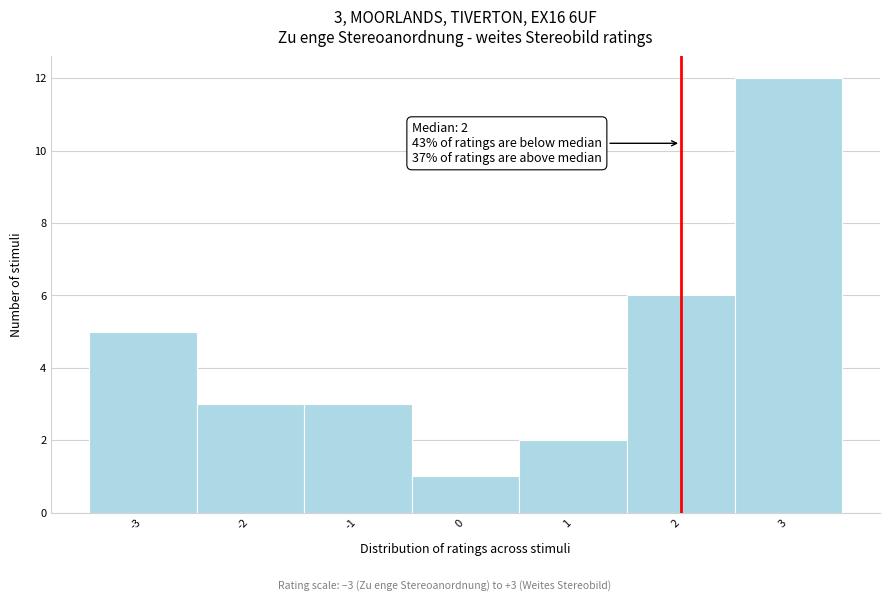

Which range on the x-axis has the tallest bar?

2.5 to 3.5